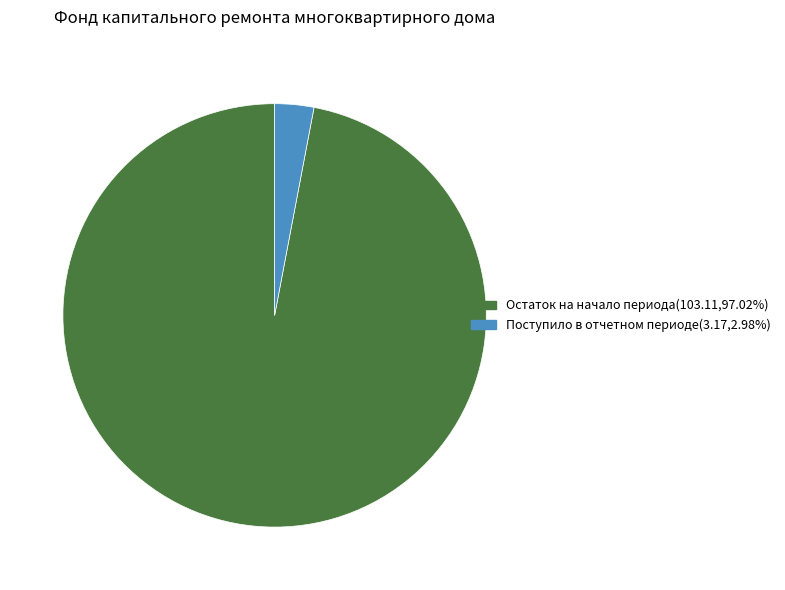

Combined, do Поступило в отчетном периоде(3.17,2.98%) and Остаток на начало периода(103.11,97.02%) account for over 50%?

Yes